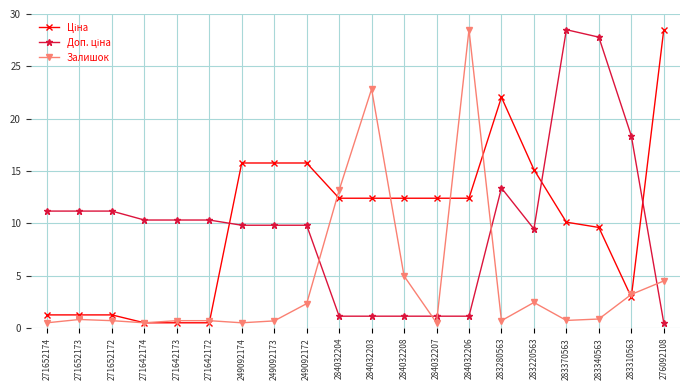

What is the maximum value for Залишок?

28.5